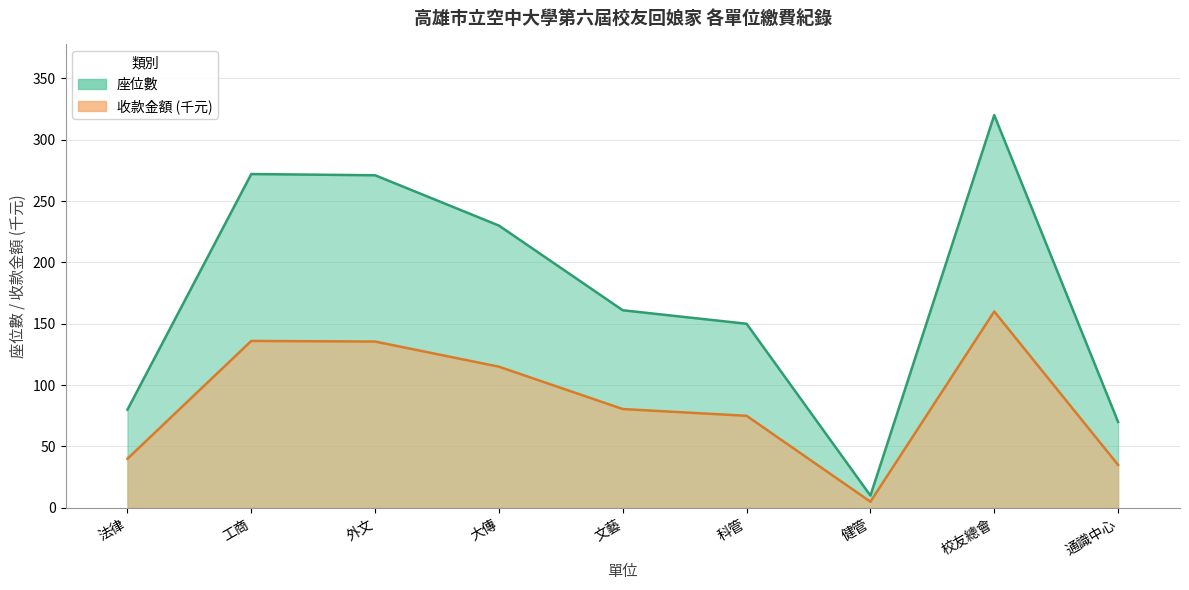

Reading left to right, transcribe all the data shown in this chart.

座位數: 法律=80.0	工商=272.0	外文=271.0	大傳=230.0	文藝=161.0	科管=150.0	健管=10.0	校友總會=320.0	通識中心=70.0
收款金額_scaled: 法律=40.0	工商=136.0	外文=135.5	大傳=115.0	文藝=80.5	科管=75.0	健管=5.0	校友總會=160.0	通識中心=35.0